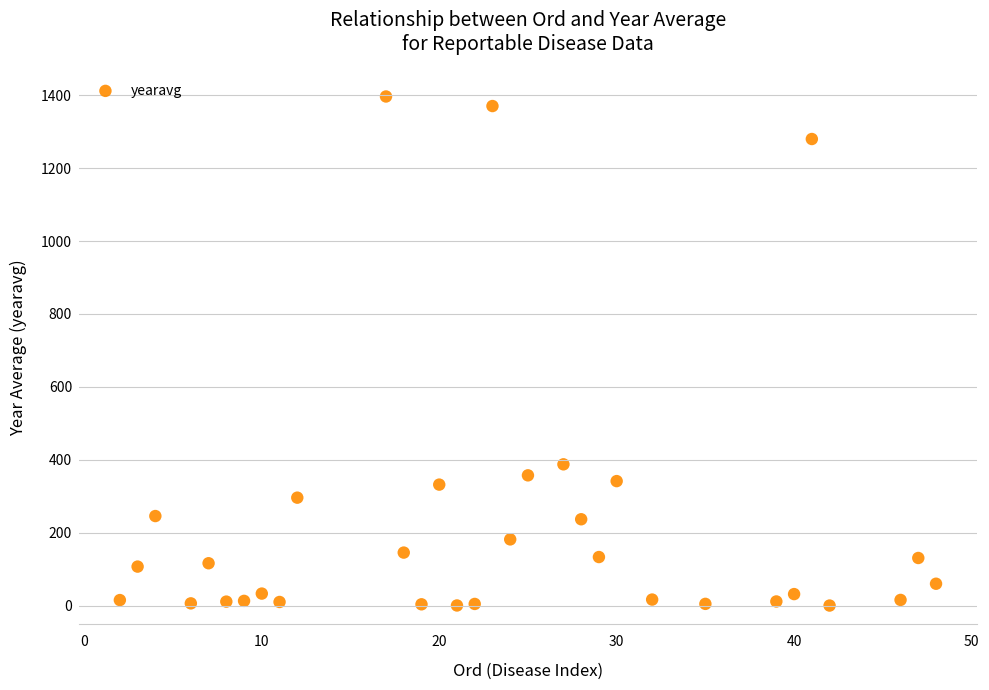

What is the range of Y values (max minus min)?

1395.8